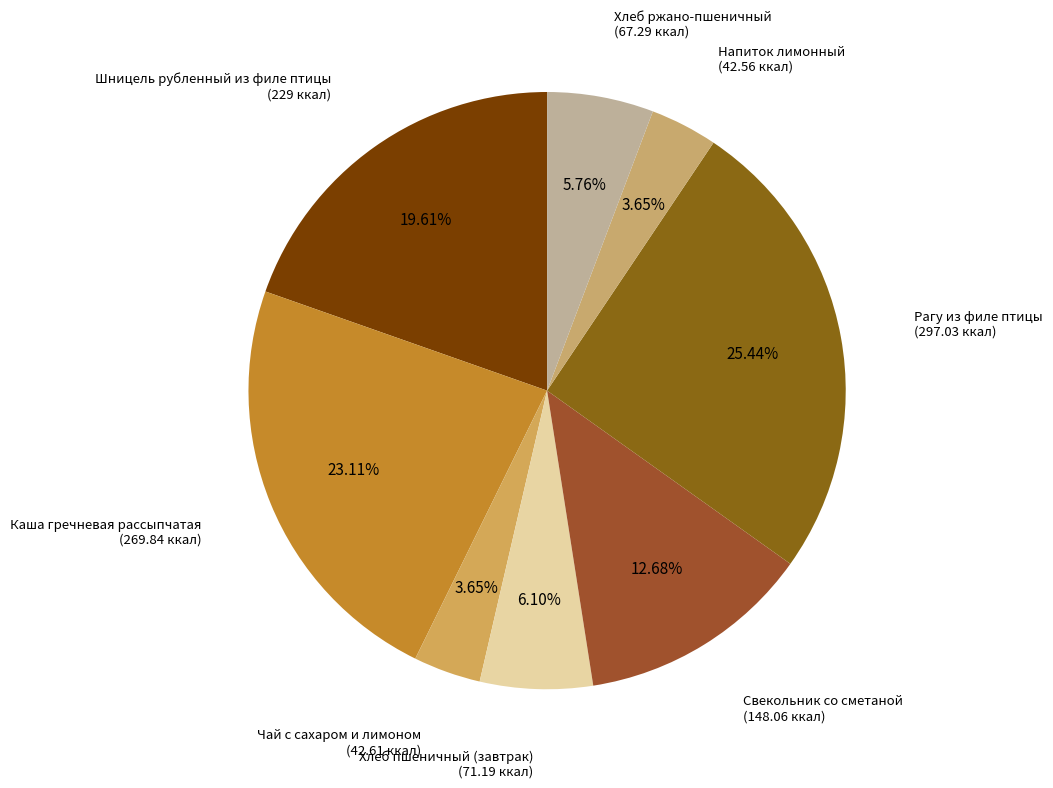

What is the ratio of the value at Хлеб пшеничный (завтрак) to the value at Напиток лимонный?

1.7